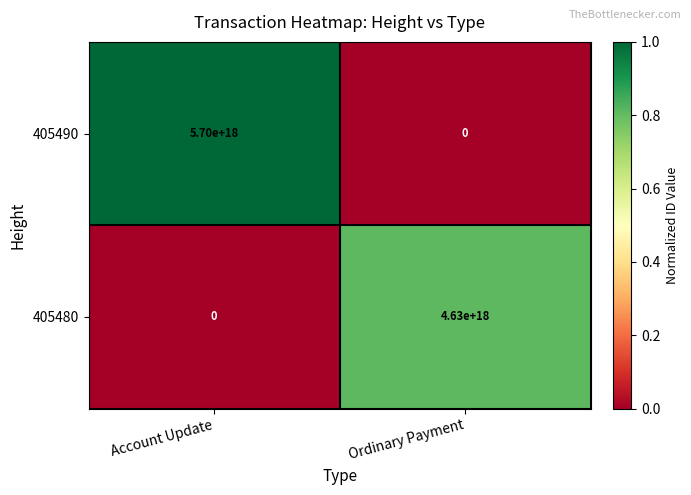

At Account Update, list the series in order from largest to smallest.

405490, 405480